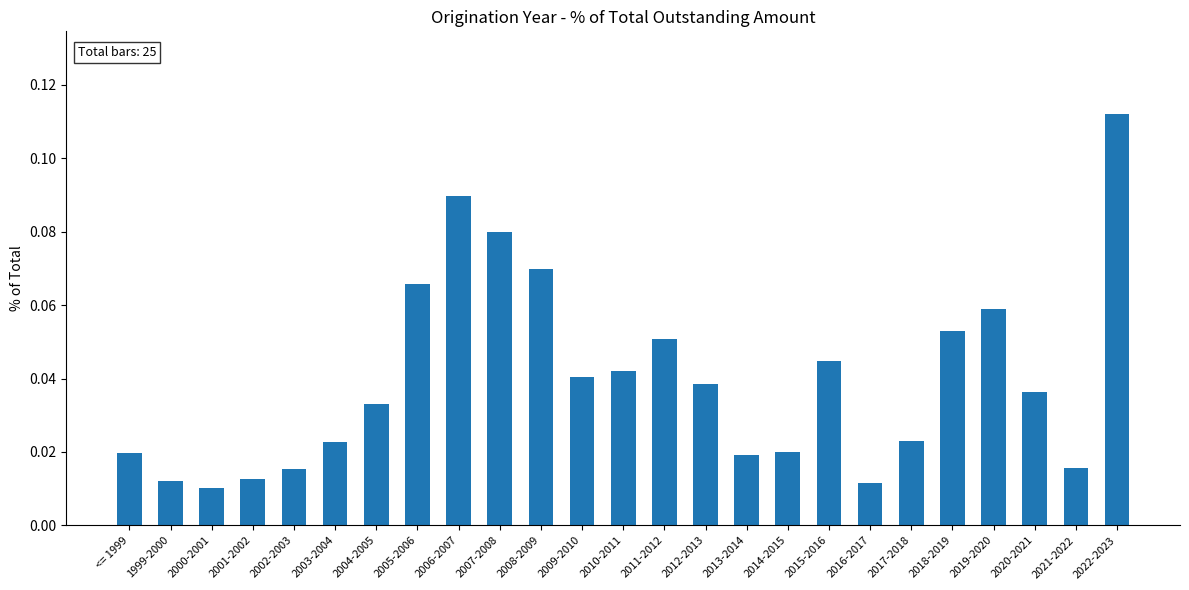

What is the sum of all values?

1.0